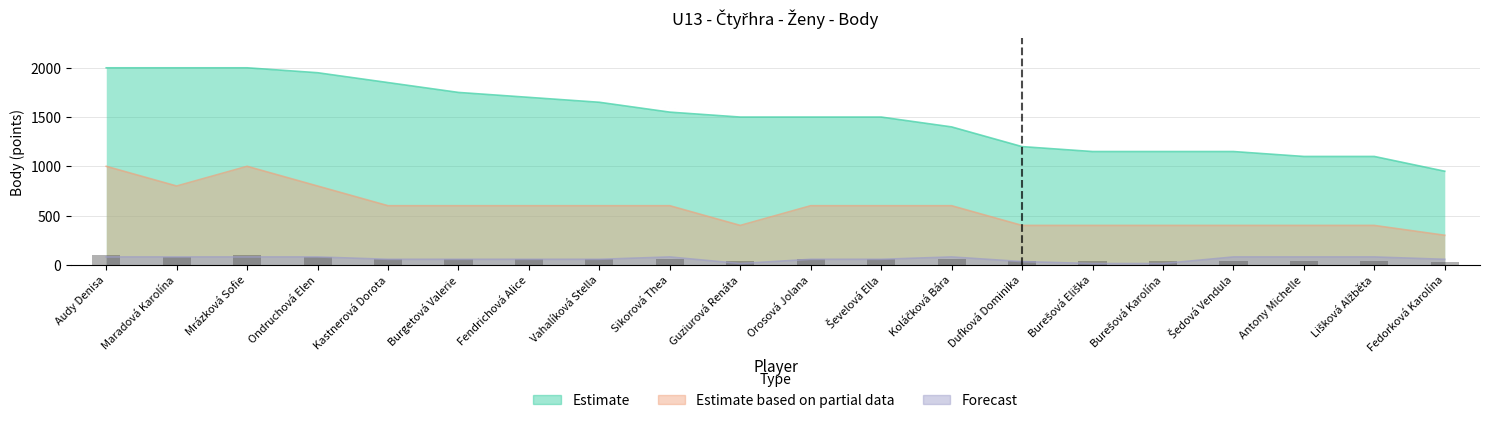

Reading left to right, extract all data points from this chart.

Estimate: 2000	2000	2000	1950	1850	1750	1700	1650	1550	1500	1500	1500	1400	1200	1150	1150	1150	1100	1100	950
Estimate based on partial data: 1000	800	1000	800	600	600	600	600	600	400	600	600	600	400	400	400	400	400	400	300
Forecast: 80	80	80	80	56	56	56	56	80	13	56	56	80	33	13	13	80	80	80	56